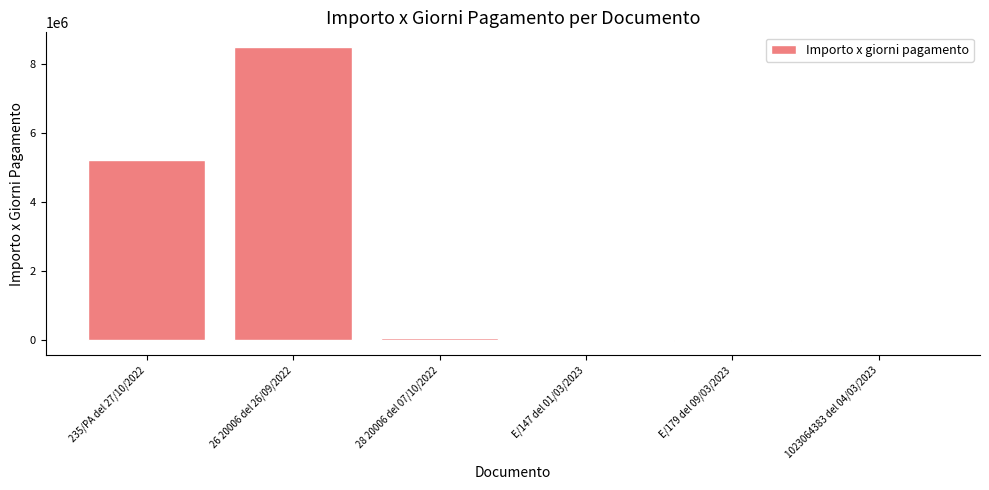

What is the maximum value shown in the chart?

8493000.0